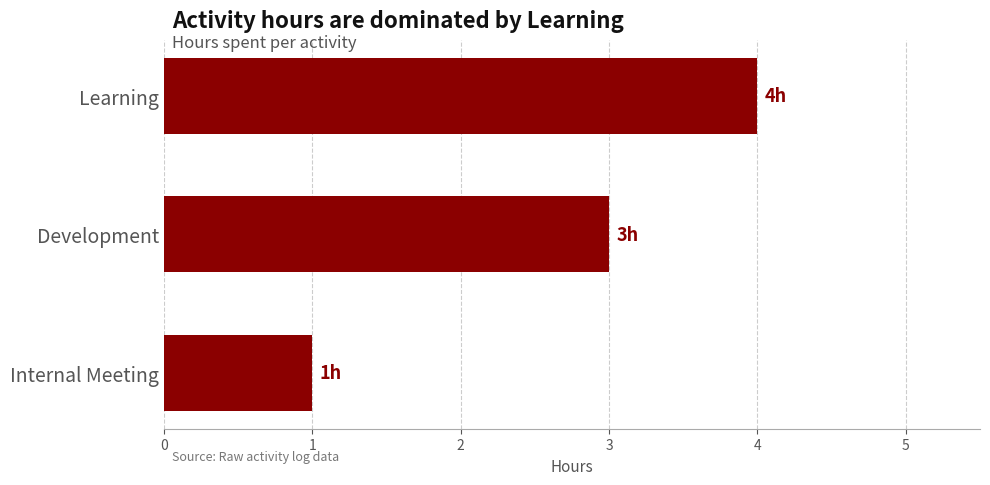

What is the minimum value shown in the chart?

1